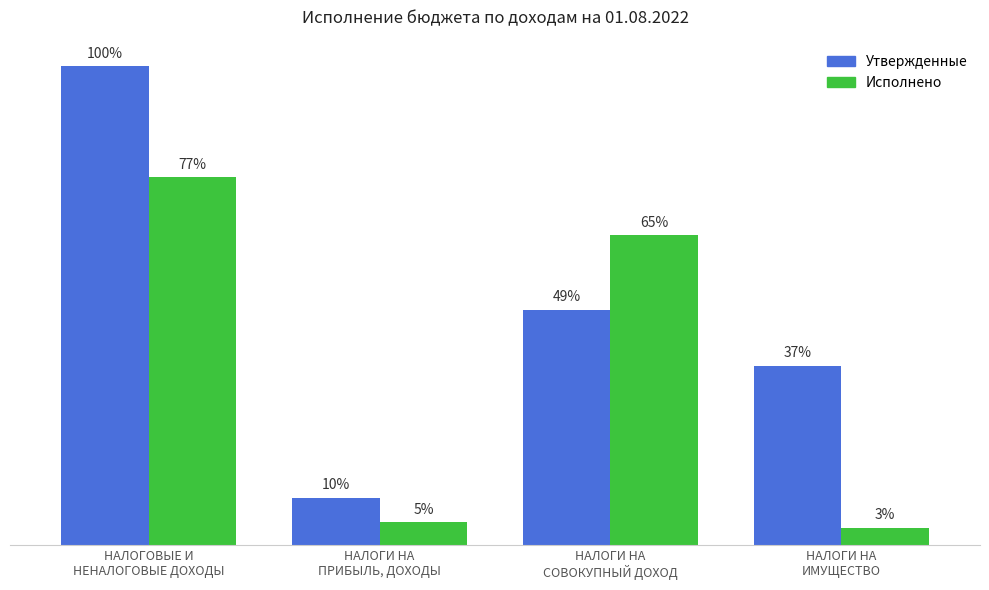

What is the difference between the maximum and minimum values in the Утвержденные series?

5725800.0